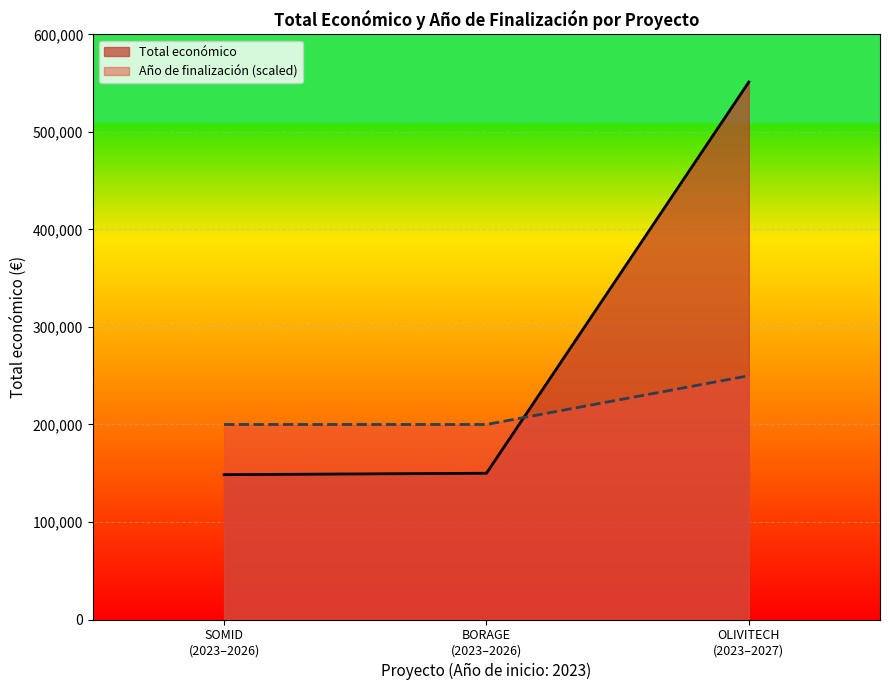

Which series has the widest spread of values?

Total económico